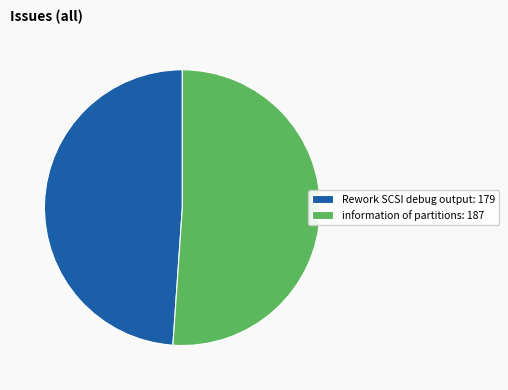

What is the ratio of the value at information of partitions: 187 to the value at Rework SCSI debug output: 179?

1.0